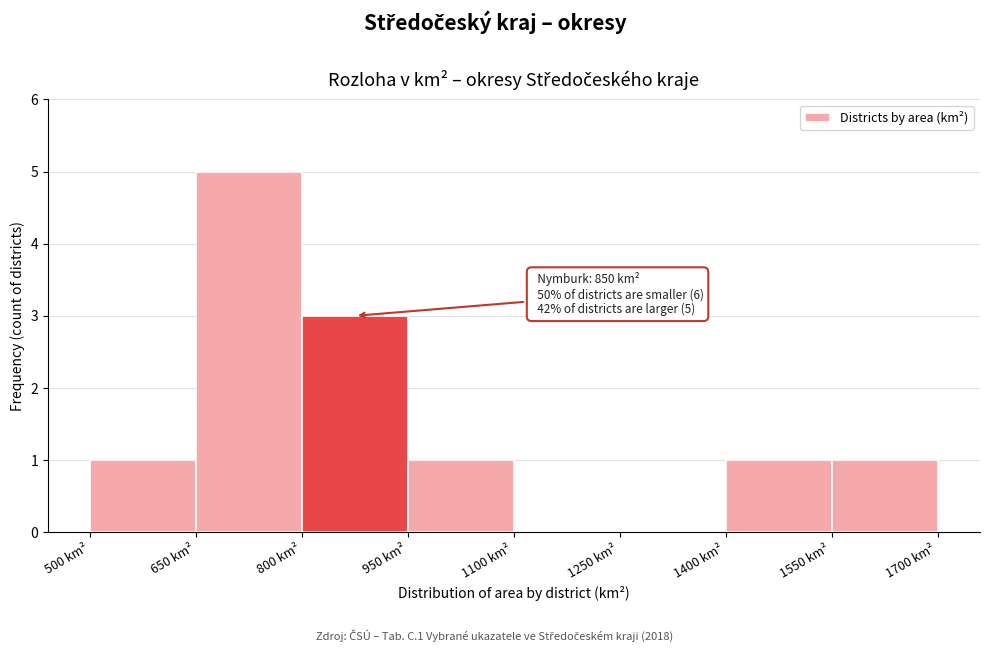

Which range on the x-axis has the tallest bar?

650 to 800